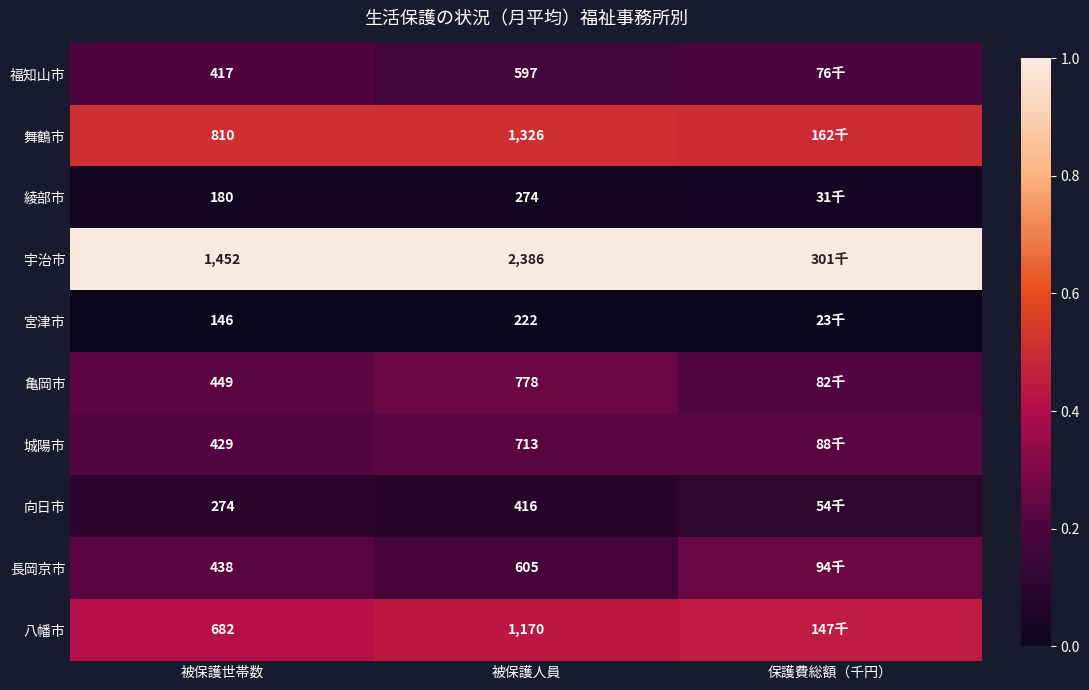

Between 被保護世帯数 and 被保護人員, which series saw the biggest shift?

宇治市